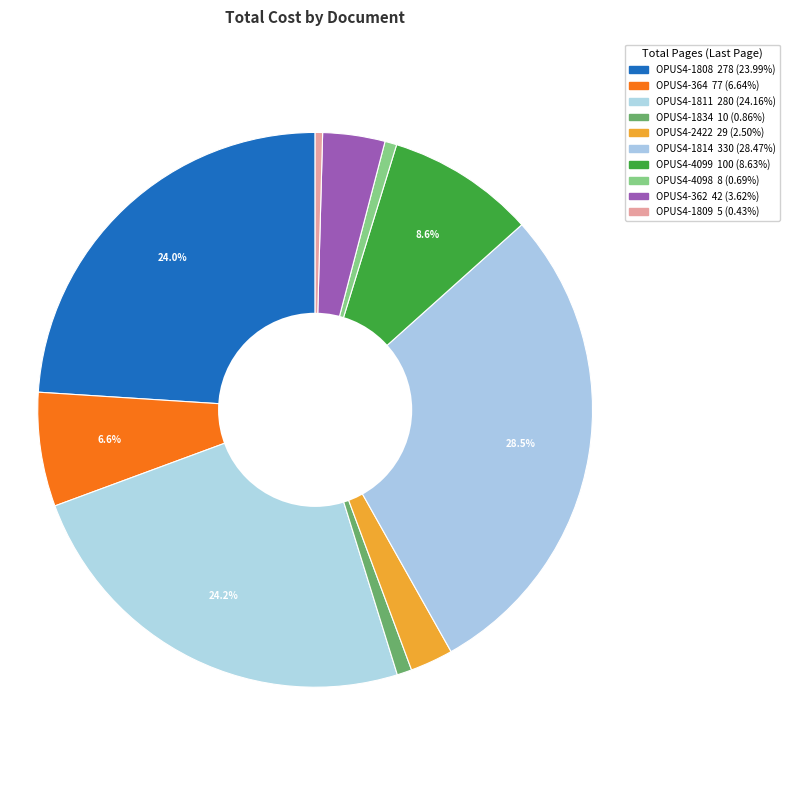

What is the smallest slice in the pie chart?

OPUS4-1809